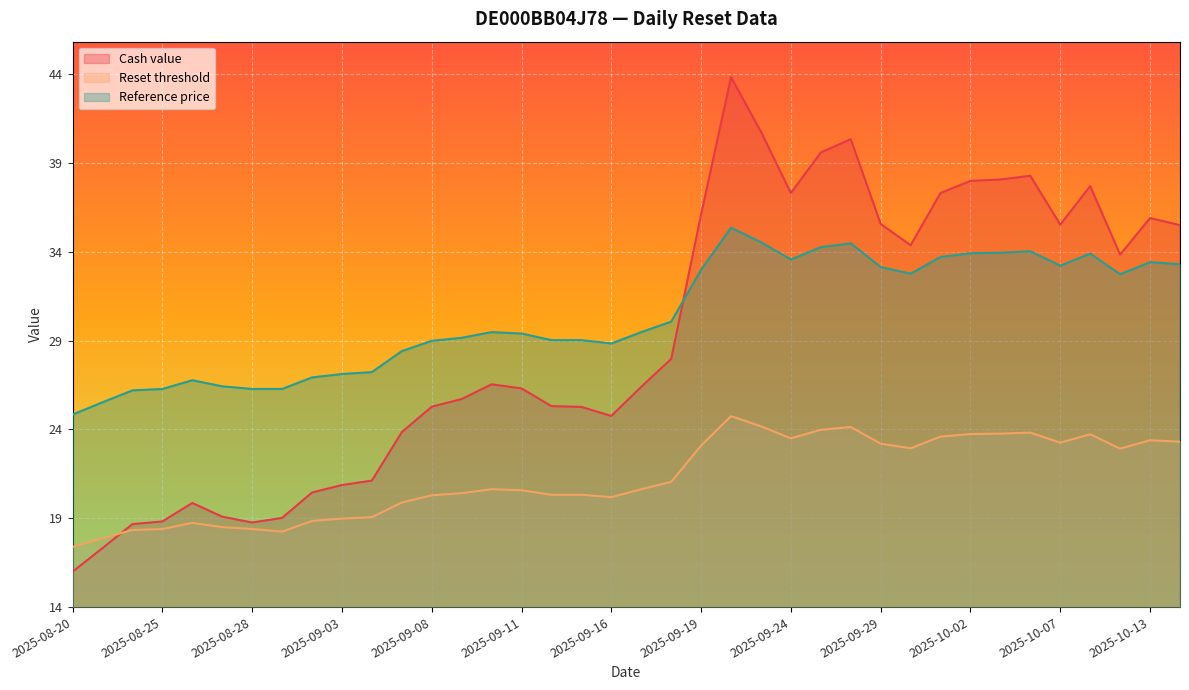

List the series in order of their peak value, highest first.

Cash value, Reference price, Reset threshold